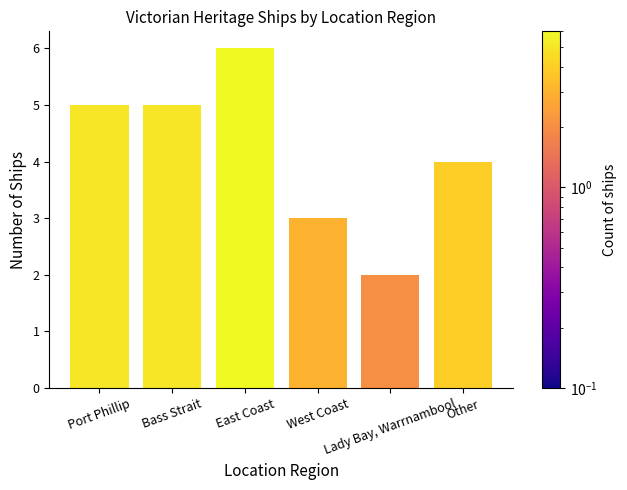

Is it true that the value at East Coast is 4?

False